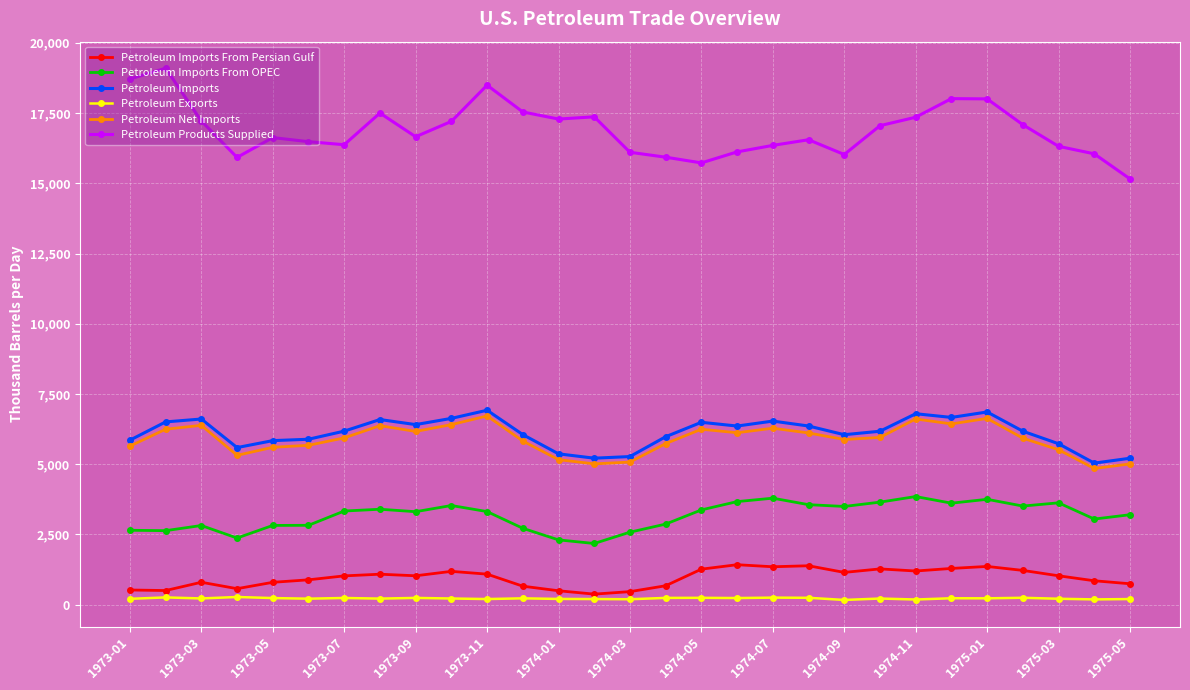

What is the lowest value of the Petroleum Imports From OPEC series?

2180.0